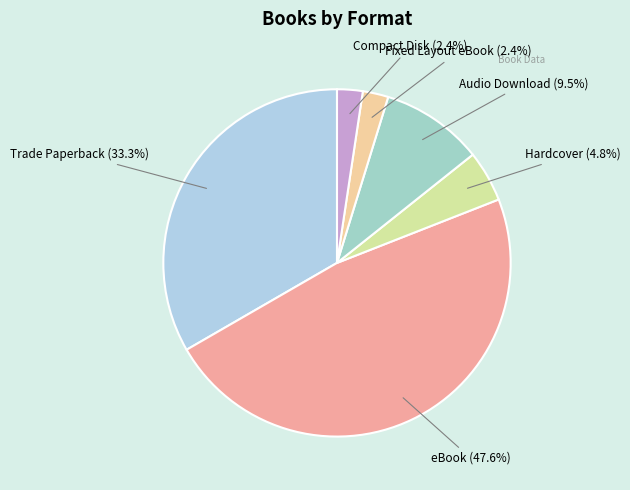

Does any single category account for the majority?

No